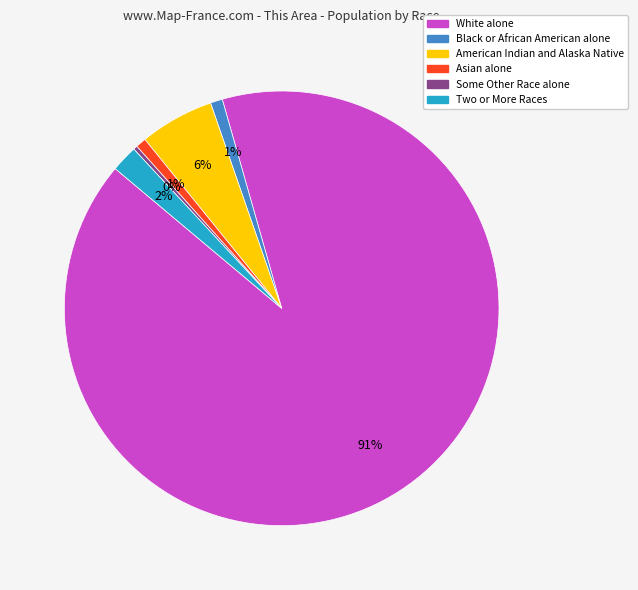

Is there any slice that represents more than half of the pie?

Yes